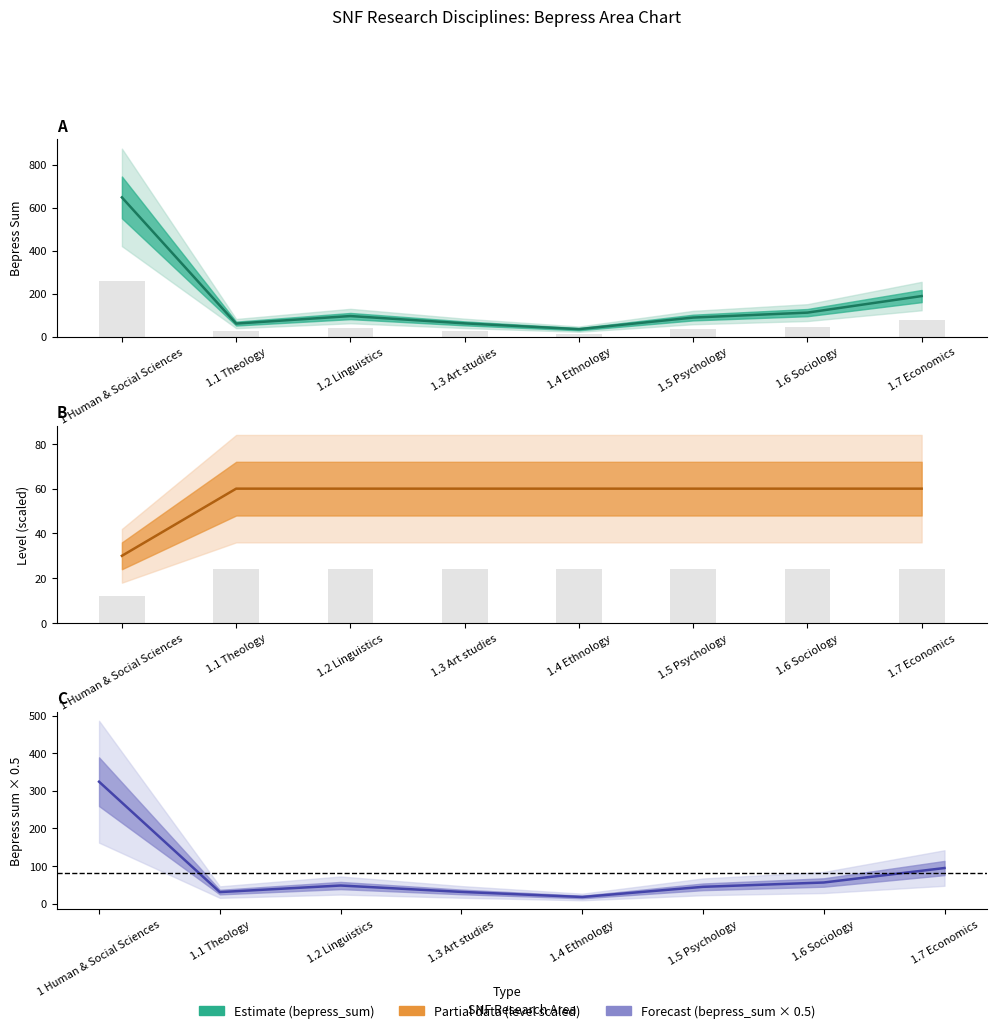

Between 1.2 Linguistics and 1.5 Psychology, which is larger?

1.2 Linguistics